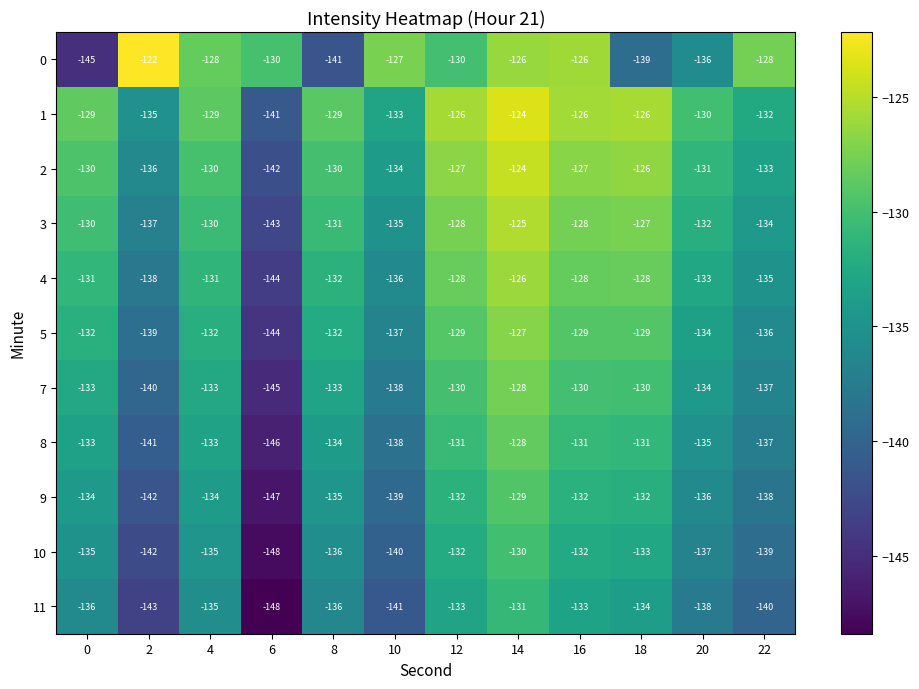

Read the 0 value at 18.

-139